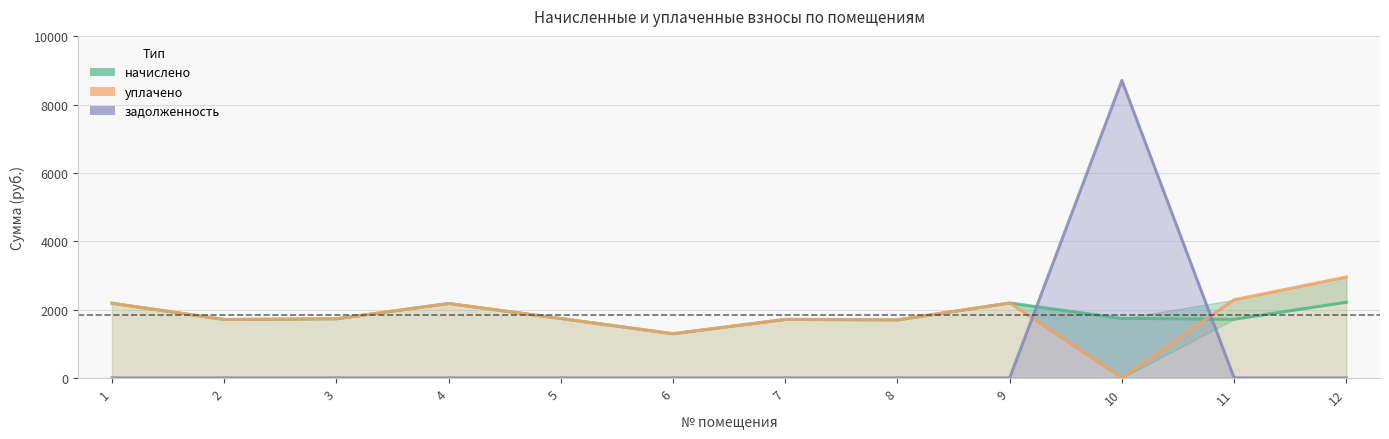

What is the difference between the second highest and minimum values in the задолженность series?

0.1